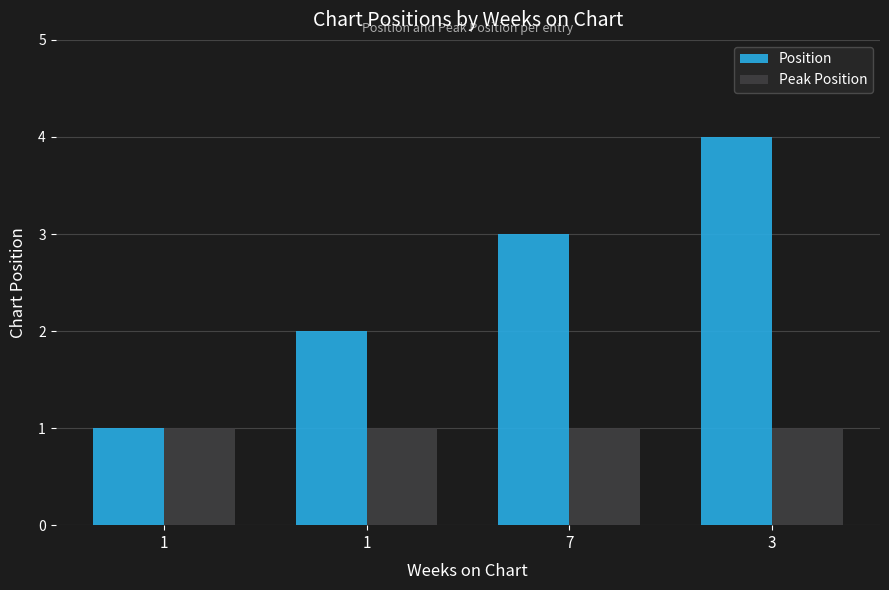

What is the label of the 1st bar from the left?

1